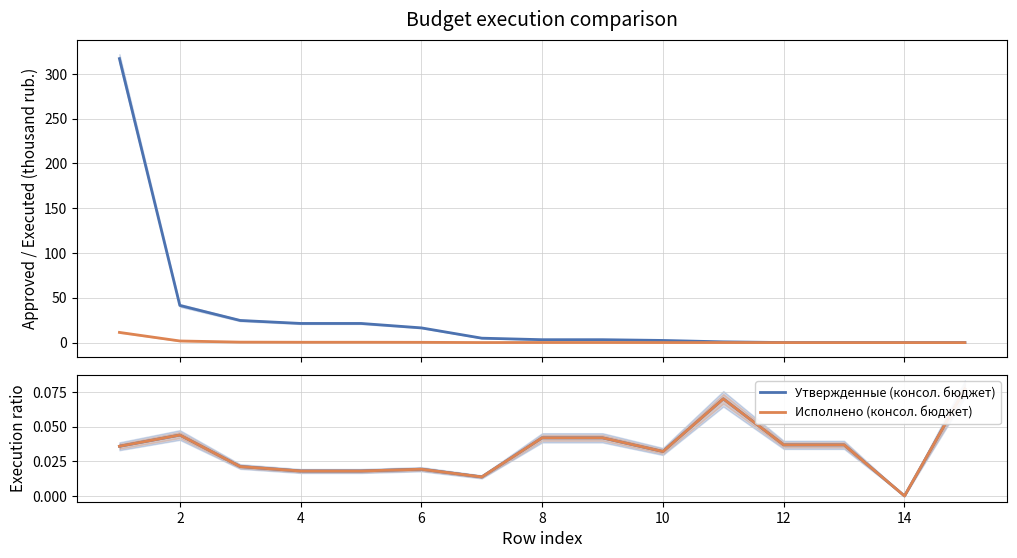

True or false: Утвержденные (консол. бюджет) has more than 0 points higher than both neighbors.

True